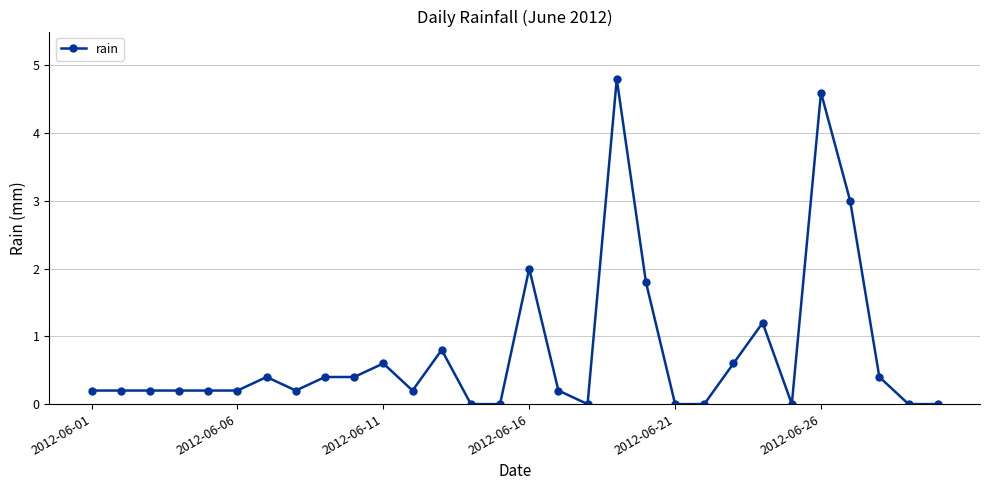

What is the difference between the maximum and second lowest values?

4.8